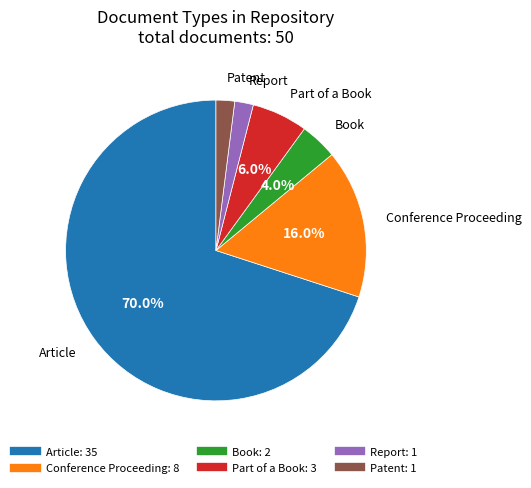

Combined, do Part of a Book and Patent account for over 50%?

No